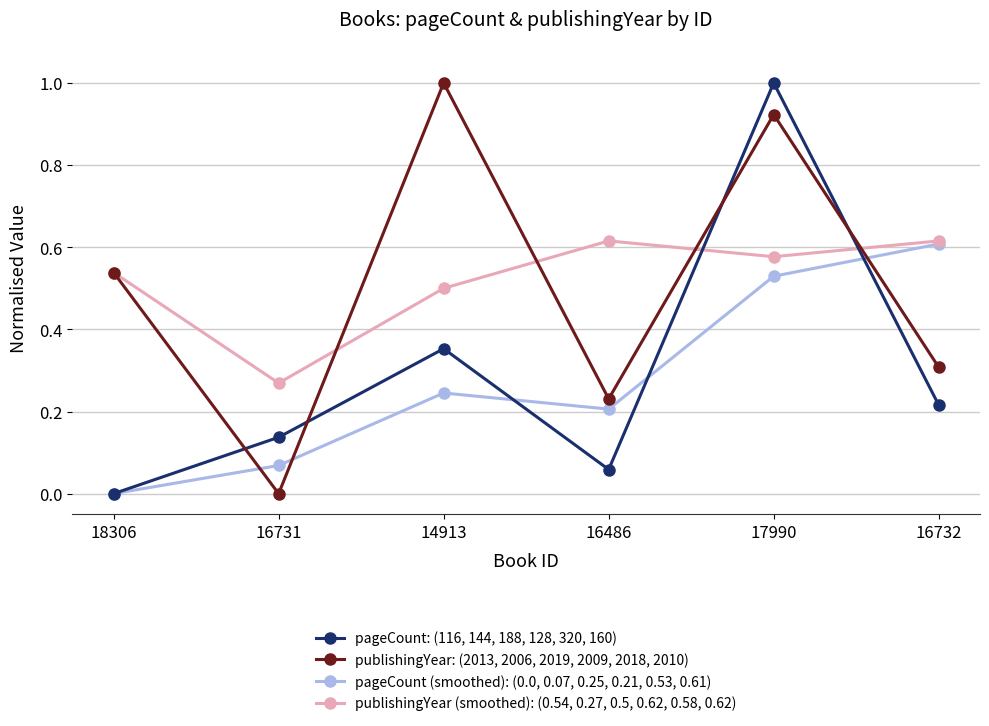

Is the value of pageCount: (116, 144, 188, 128, 320, 160) at 14913 greater than the value of pageCount (smoothed): (0.0, 0.07, 0.25, 0.21, 0.53, 0.61) at 16732?

No